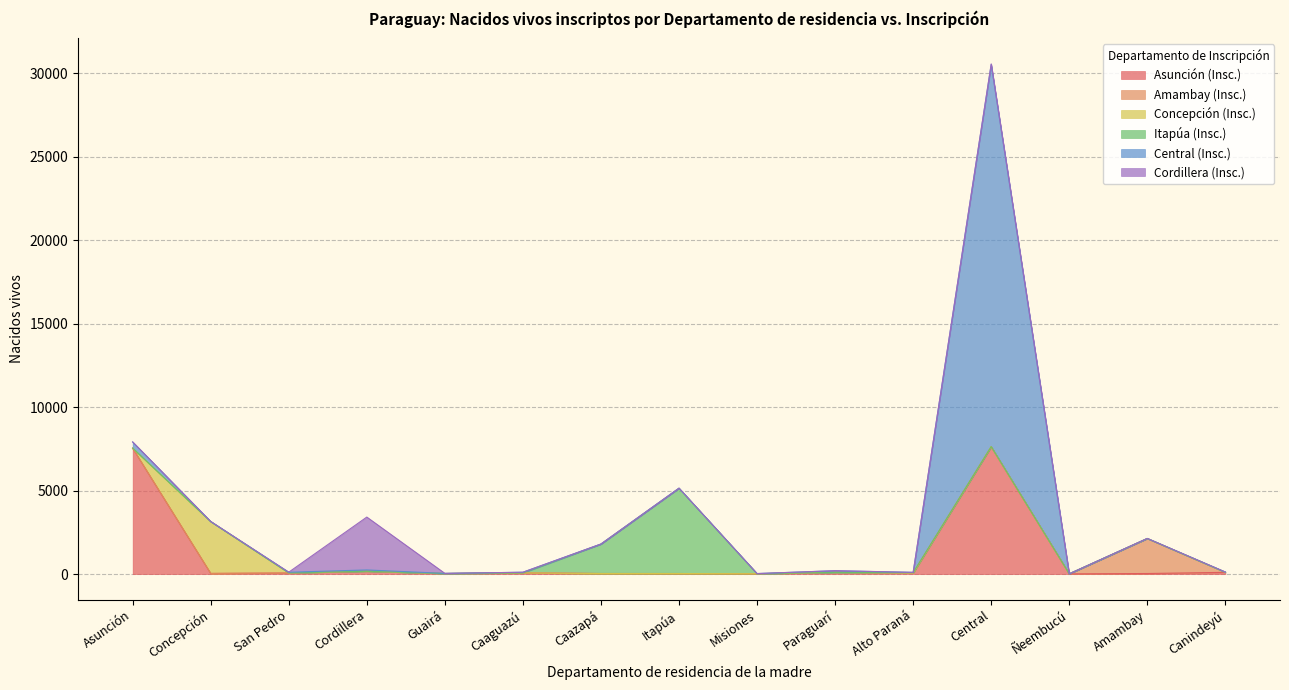

What is the difference between the maximum and minimum values in the Concepción (Insc.) series?

3103